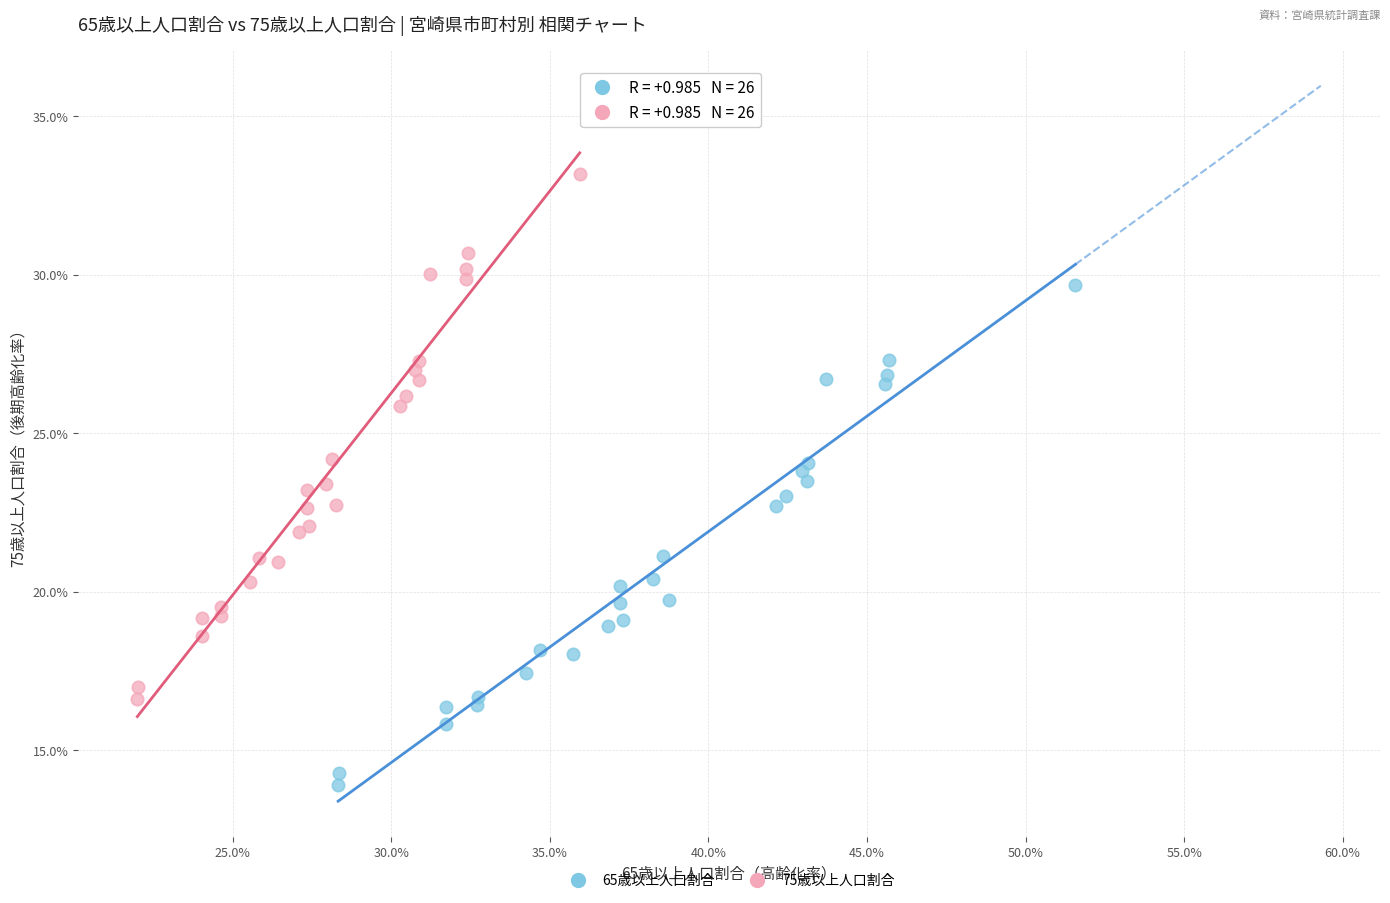

Which series contains the highest Y value?

75歳以上人口割合